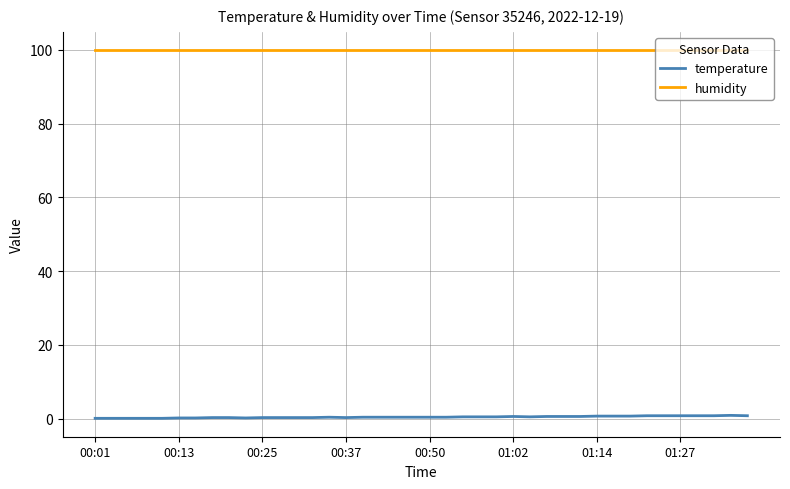

What is the maximum value shown in the chart?

99.9